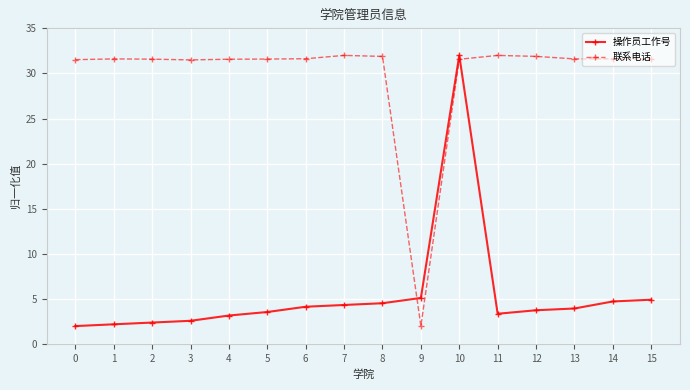

What is the difference between the highest and lowest values at 9?

3.1